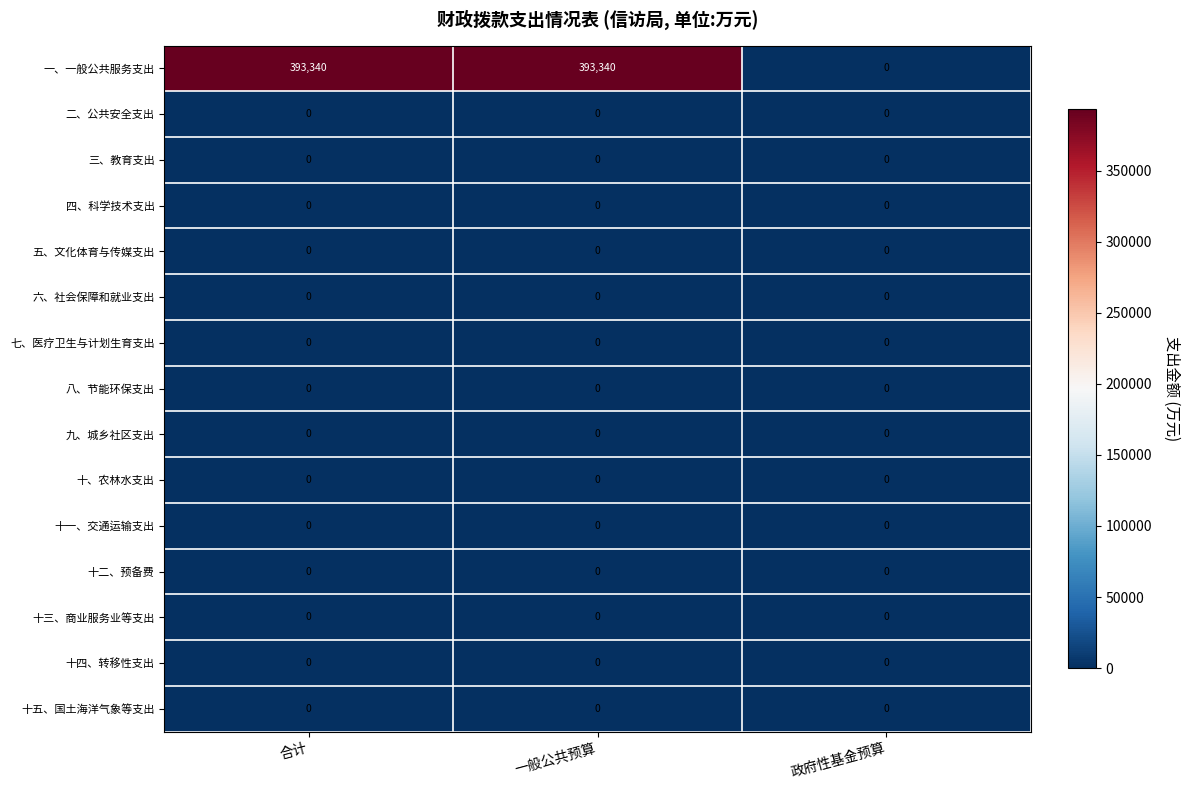

At how many categories does at least one series exceed 120131?

2